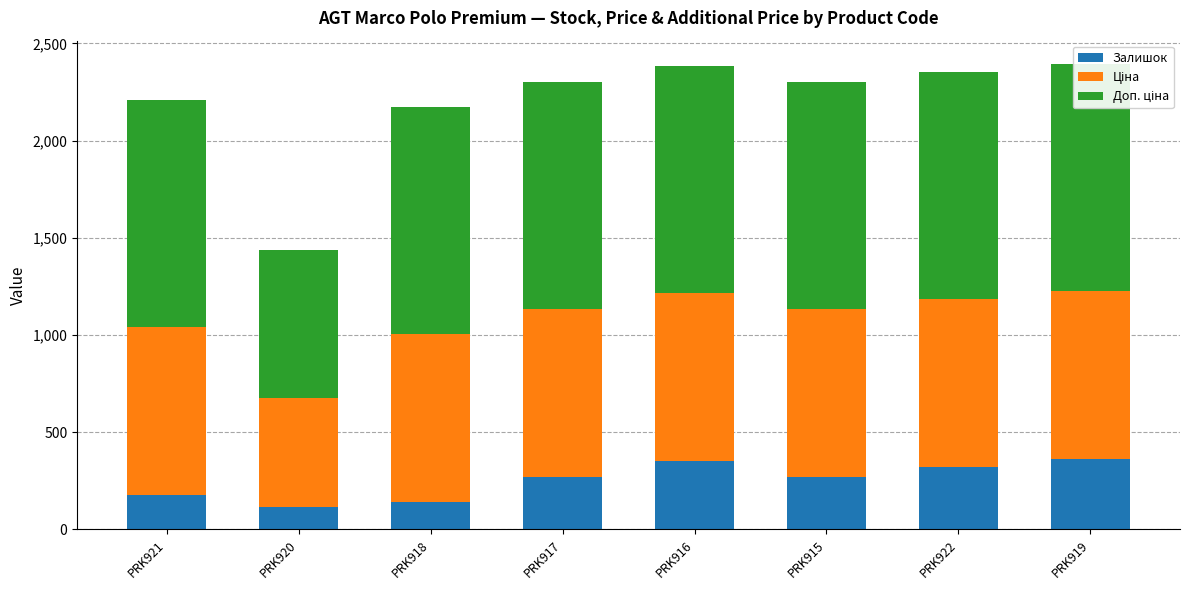

Reading left to right, what are all the values shown in this chart?

Залишок: PRK921=177.0	PRK920=114.0	PRK918=140.0	PRK917=269.0	PRK916=352.0	PRK915=269.0	PRK922=323.0	PRK919=362.0
Ціна: PRK921=862.8	PRK920=560.8	PRK918=862.8	PRK917=862.8	PRK916=862.8	PRK915=862.8	PRK922=862.8	PRK919=862.8
Доп. ціна: PRK921=1169.2	PRK920=760.0	PRK918=1169.2	PRK917=1169.2	PRK916=1169.2	PRK915=1169.2	PRK922=1169.2	PRK919=1169.2